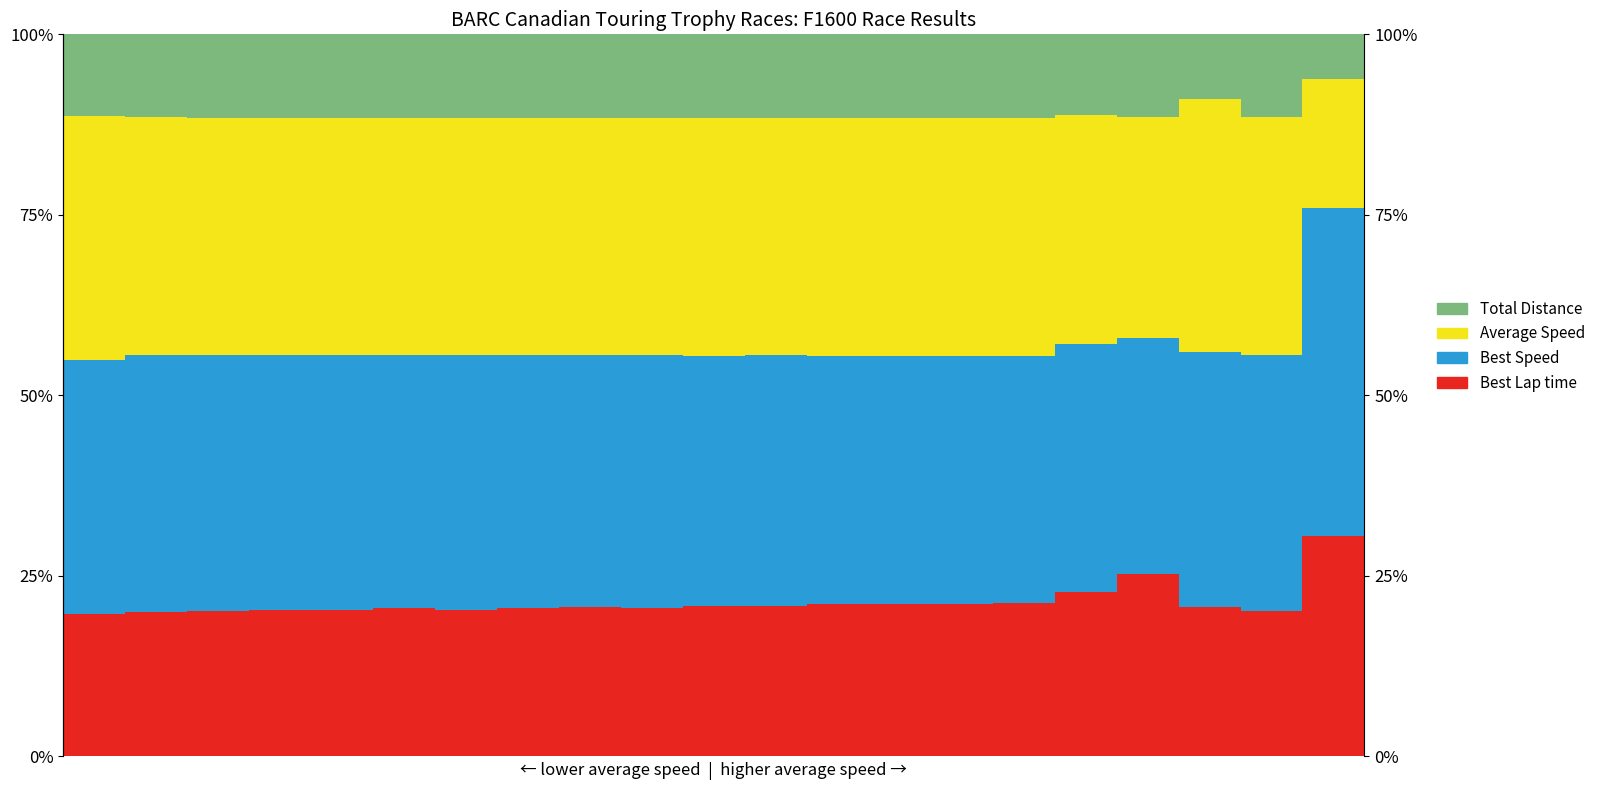

What is the difference between the maximum and minimum values in the Best Speed series?

12.7